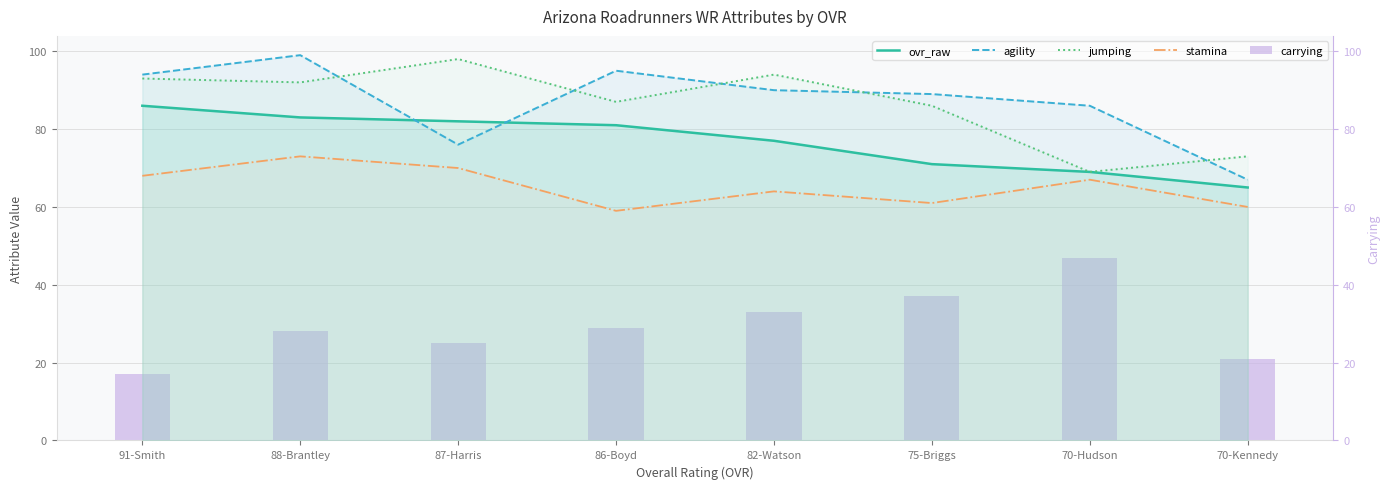

What is the value of the carrying bar at the 5th from the left?

33